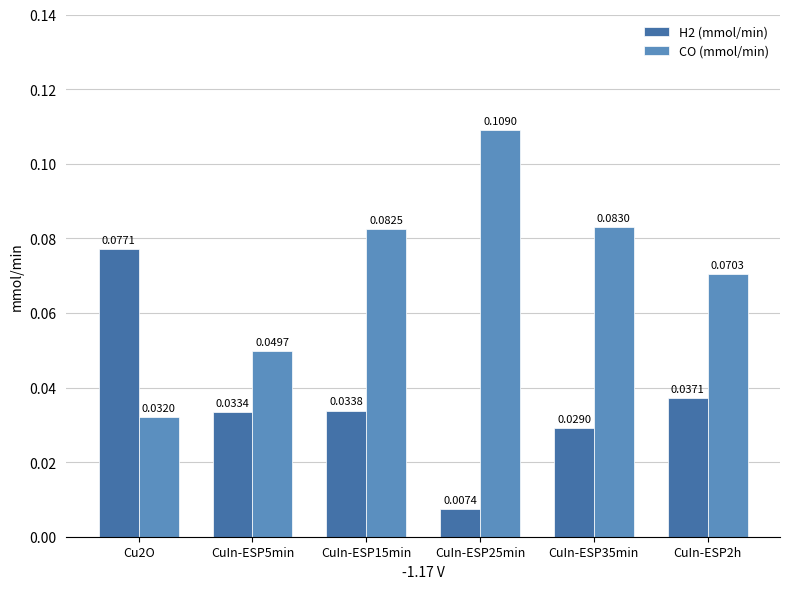

List the labels in order of H2 (mmol/min) value, smallest first.

CuIn-ESP25min, CuIn-ESP35min, CuIn-ESP5min, CuIn-ESP15min, CuIn-ESP2h, Cu2O